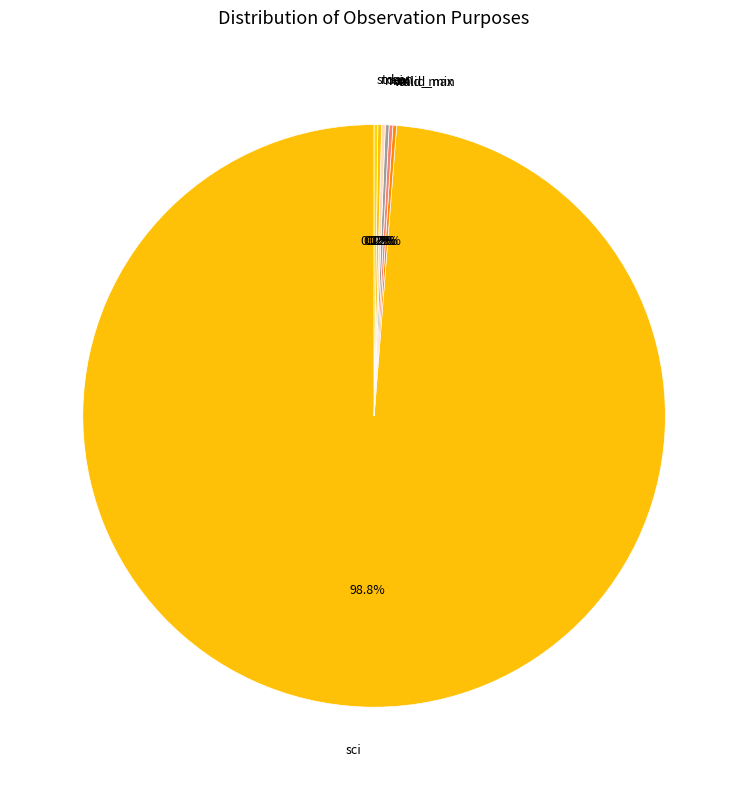

The sci slice represents 89% of the pie. True or false?

False